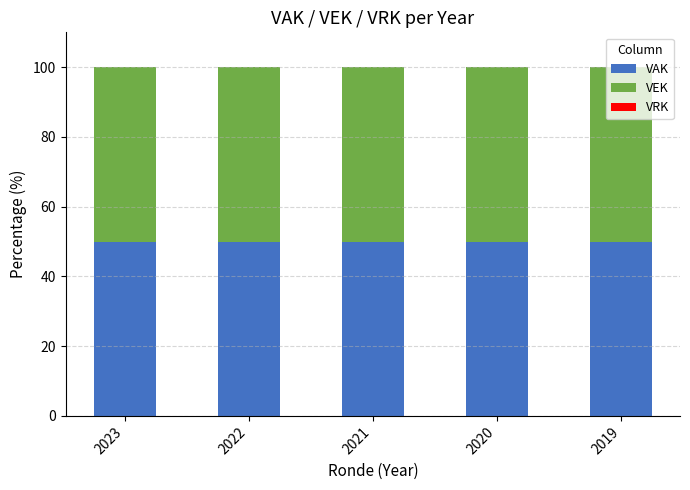

Which series has the widest spread of values?

VAK